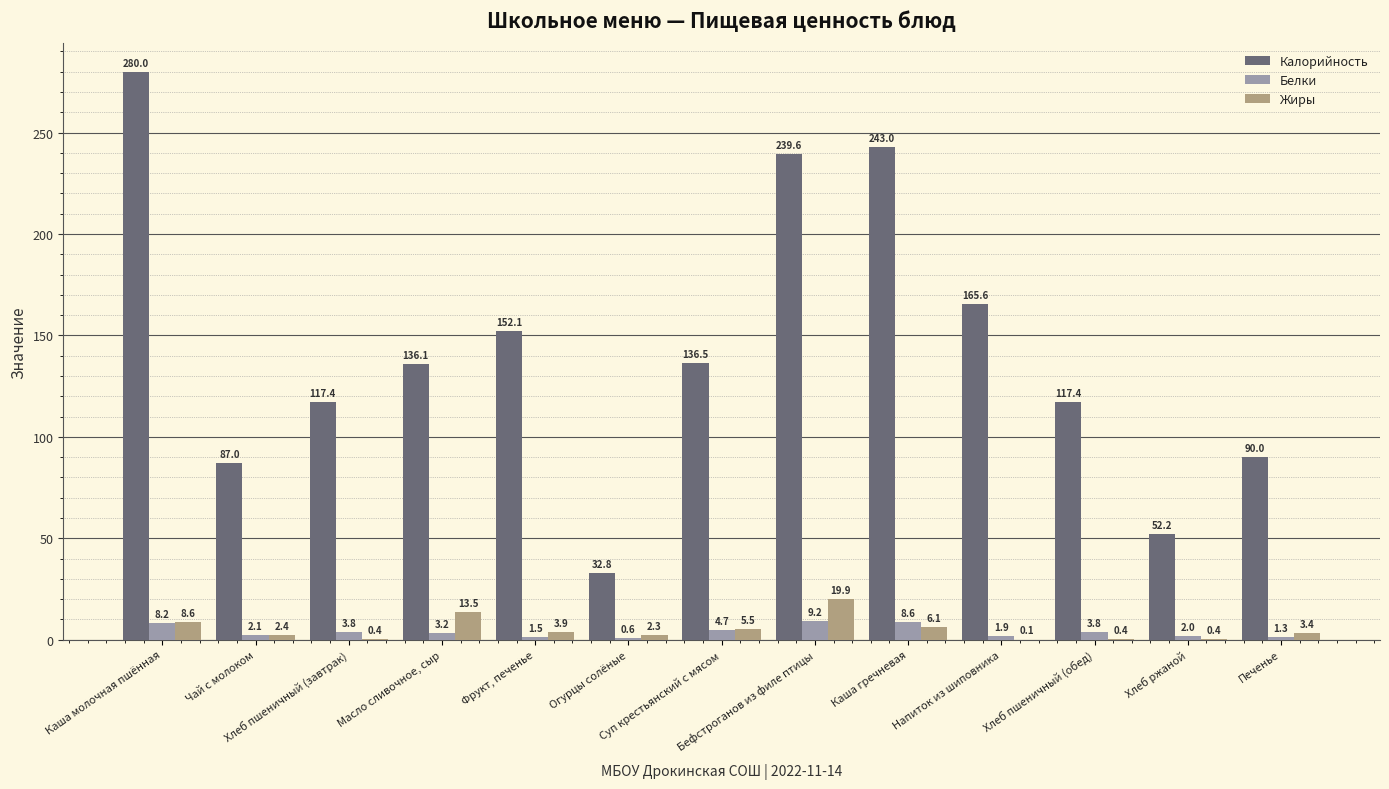

Is the value of Жиры at Хлеб ржаной greater than the value of Калорийность at Напиток из шиповника?

No